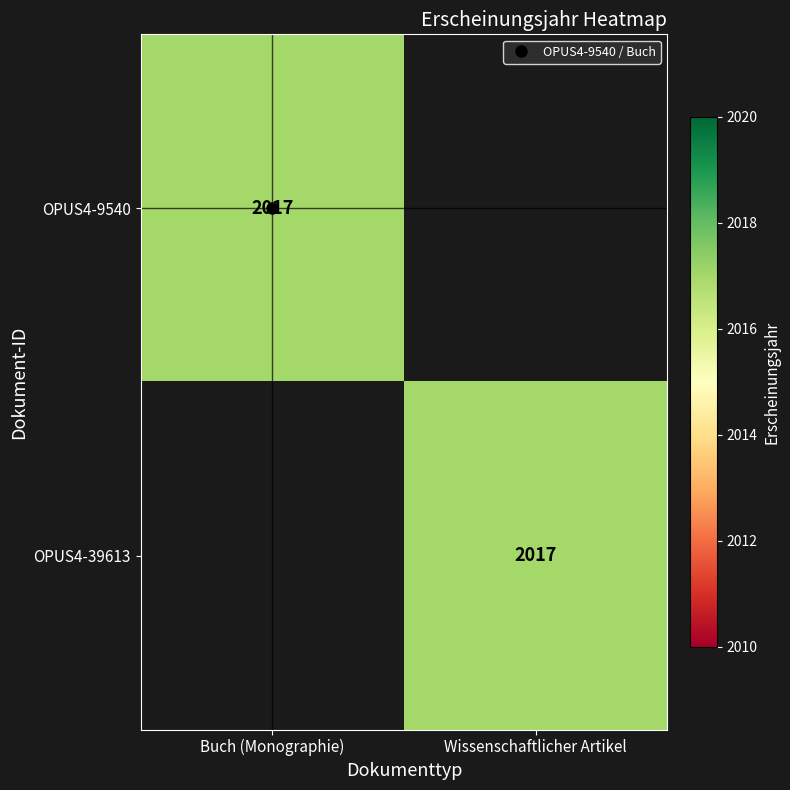

What is the sum of all OPUS4-39613 values?

2017